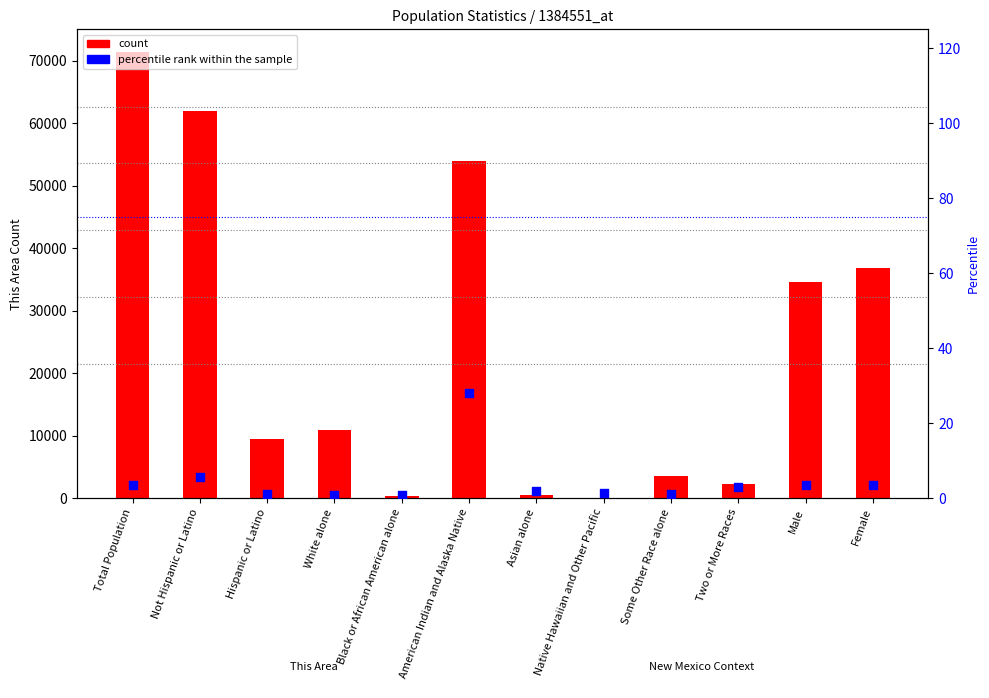

At how many categories does at least one series exceed 59827?

2